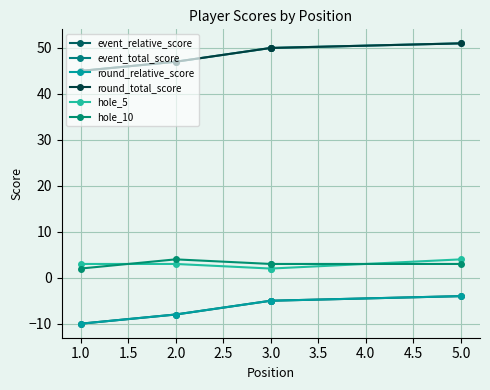

True or false: round_relative_score has a value of -8 at 3.0.

False